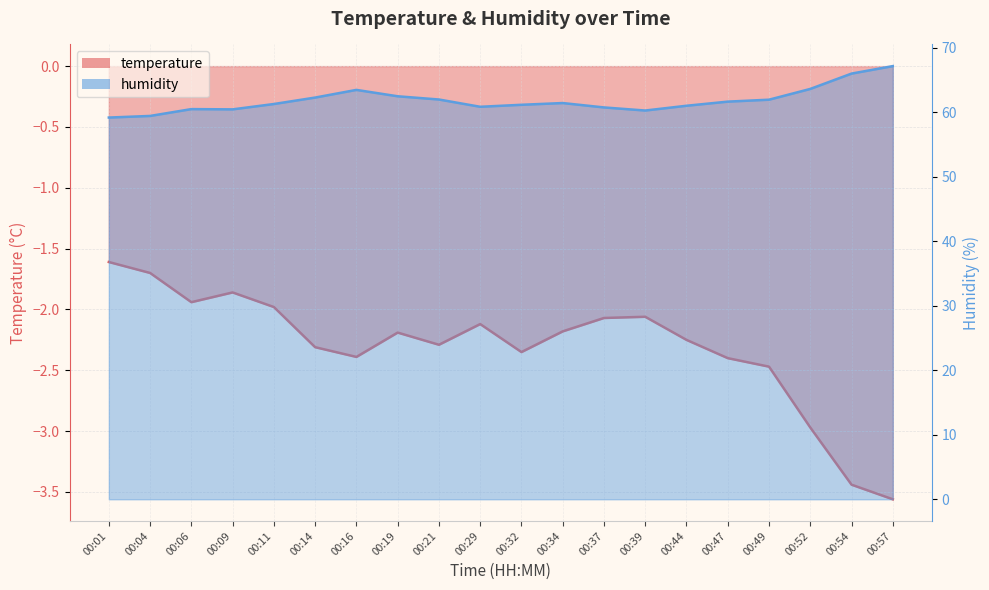

What is the difference between the maximum and minimum values in the temperature series?

1.9